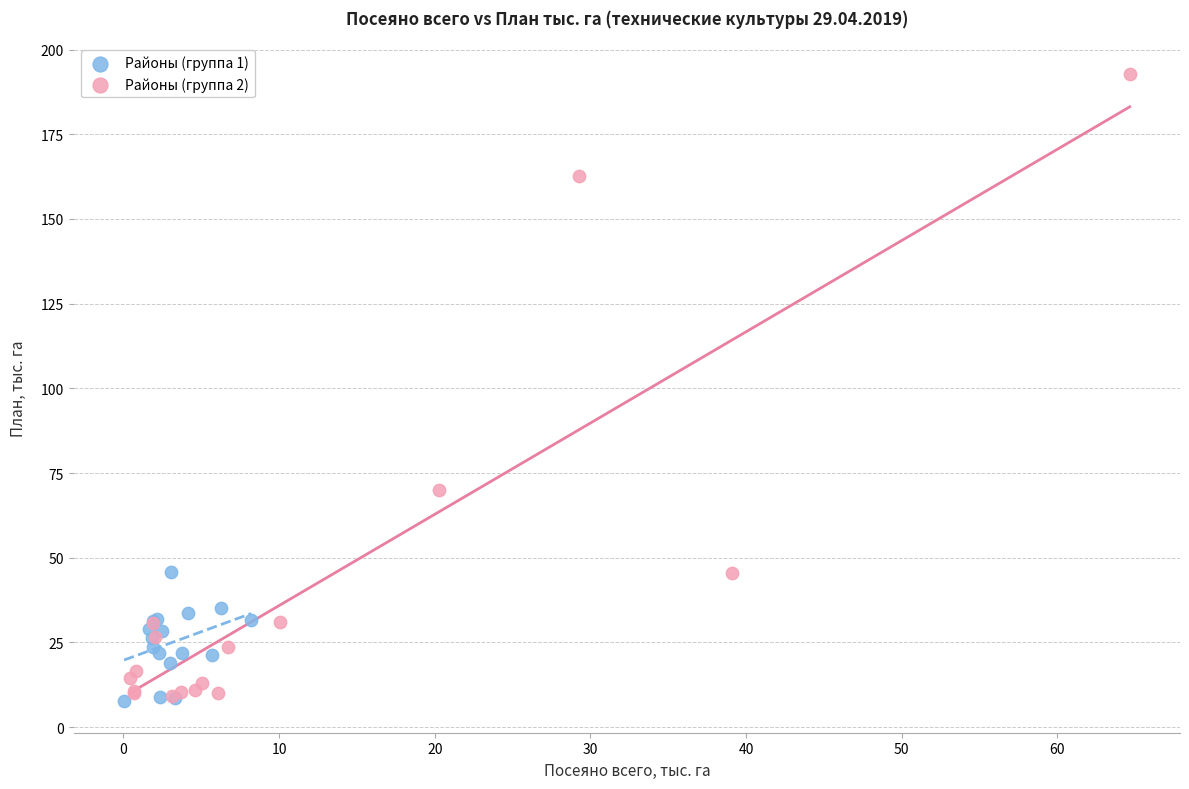

What are all the series names shown in the legend?

Районы (группа 1), Районы (группа 2)